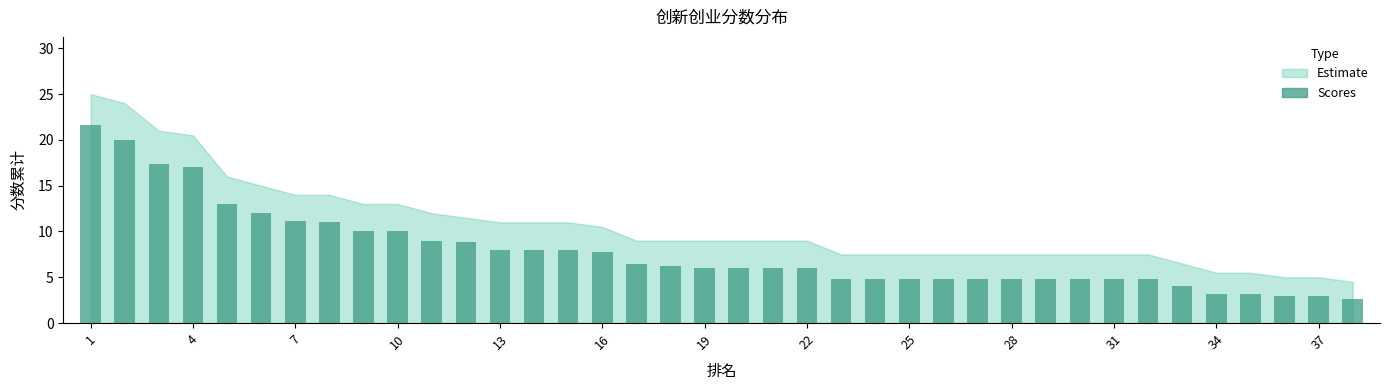

What is the minimum value shown in the chart?

2.6